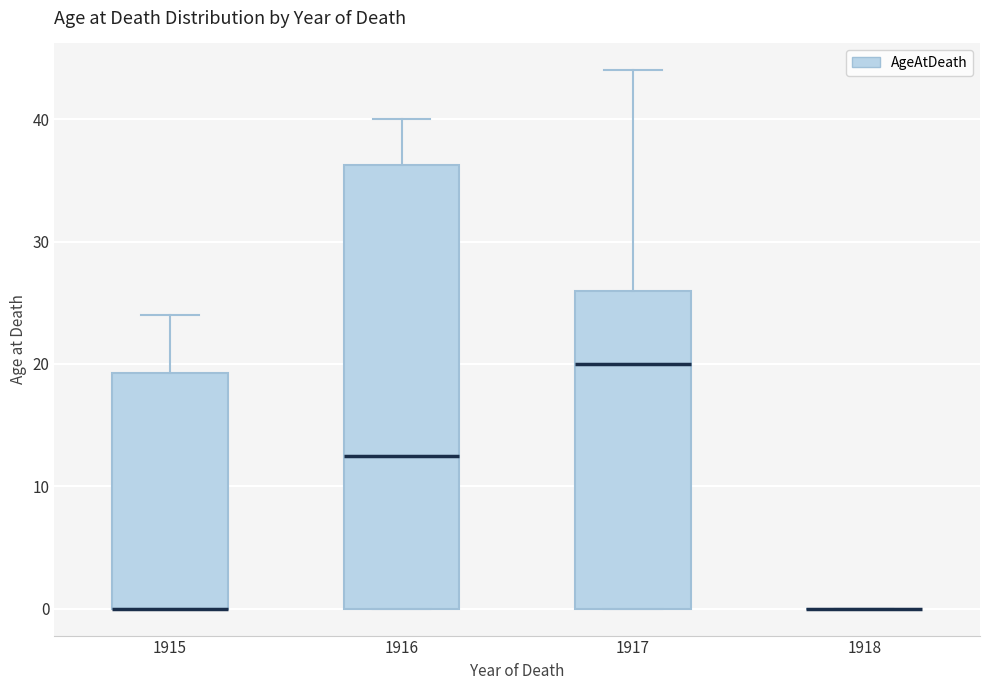

Which box is the tallest, from its lower edge to its upper edge?

1916